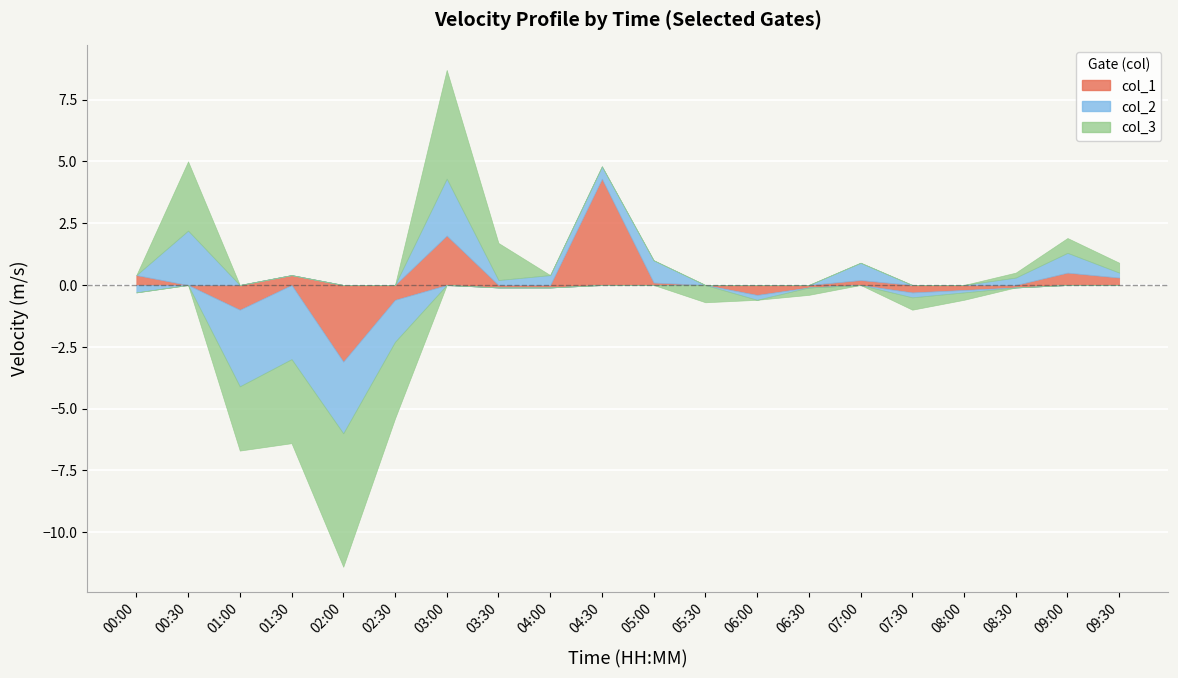

How many positive values does the col_2 series have?

10